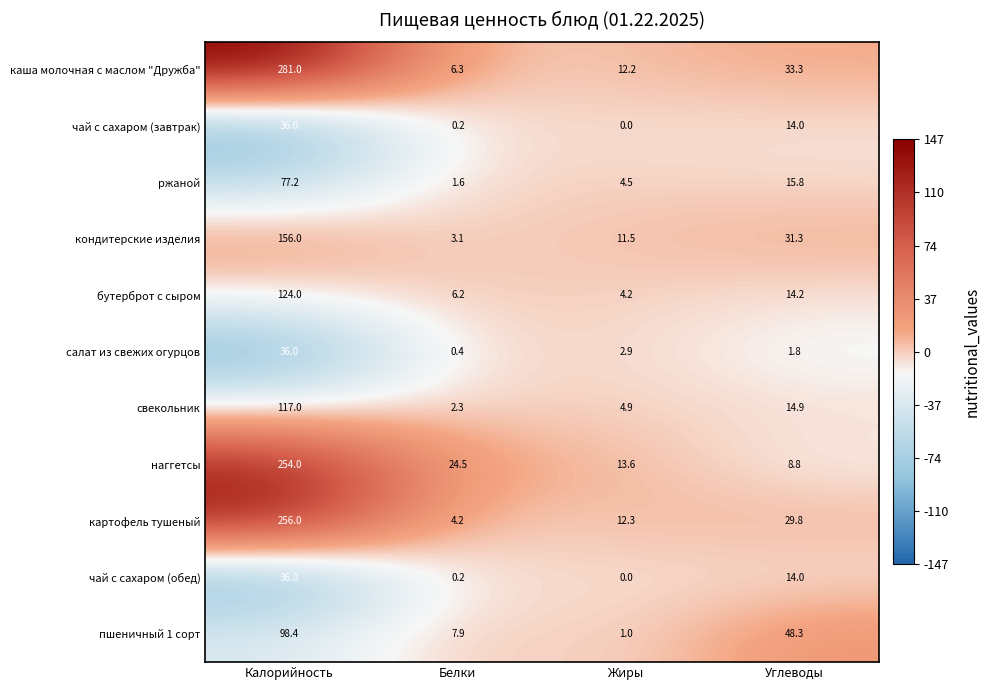

Which series has the widest spread of values?

каша молочная с маслом "Дружба"